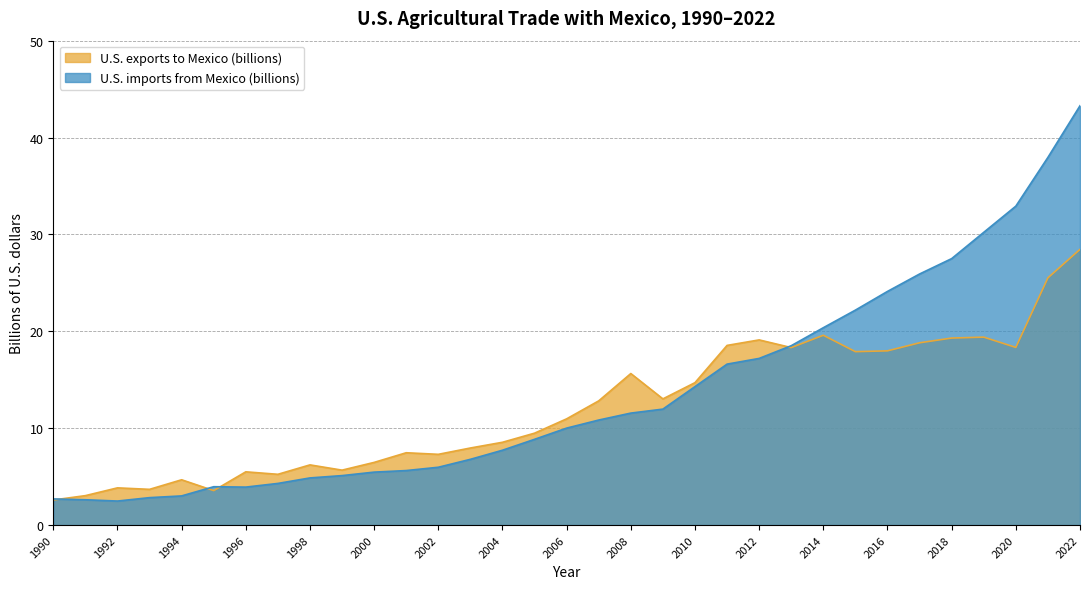

Is the value of U.S. exports to Mexico (billions) at 1994 greater than the value of U.S. imports from Mexico (billions) at 1992?

Yes